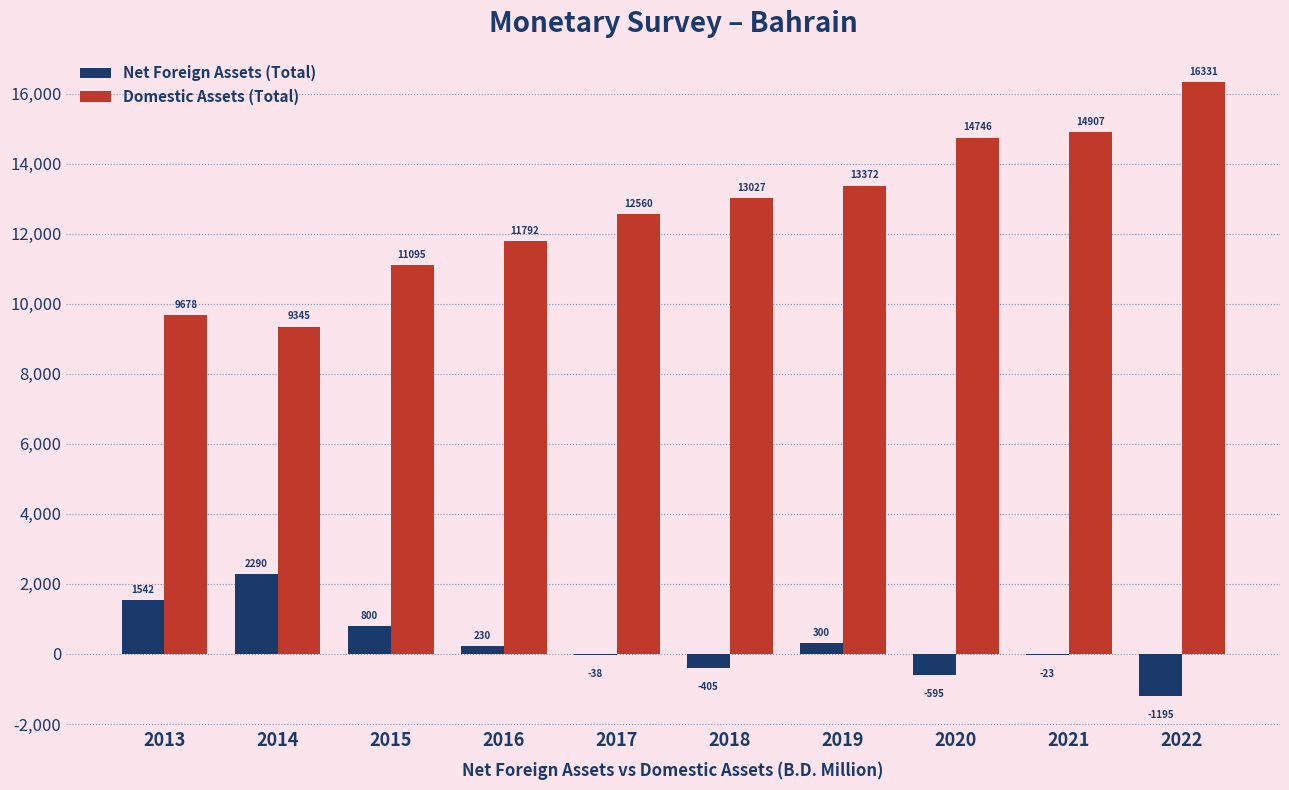

Where is Domestic Assets (Total) nearest to the value 12838?

2018